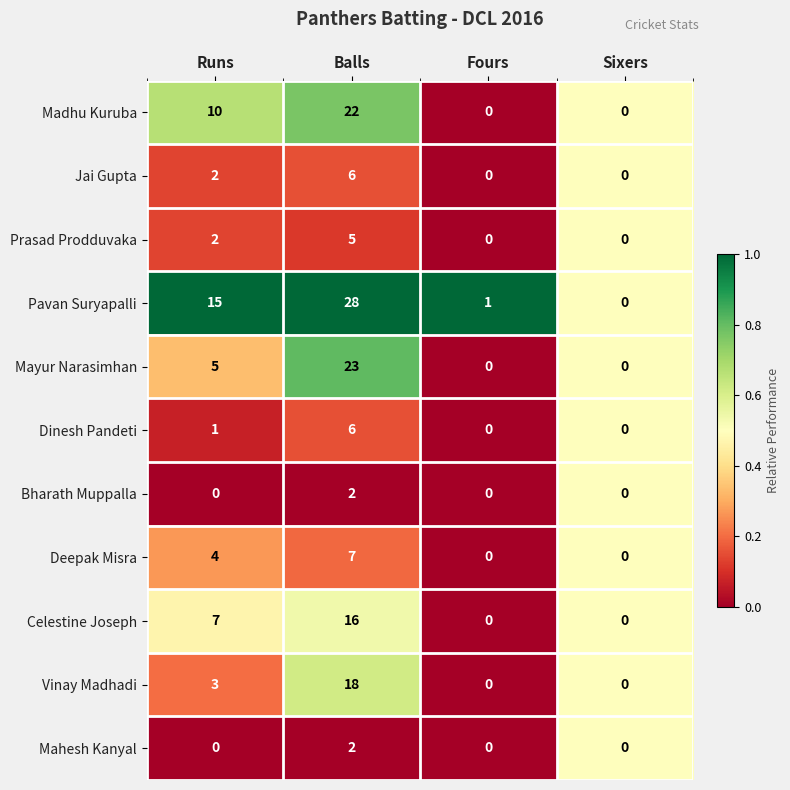

The value of Dinesh Pandeti at Balls is 3. True or false?

False